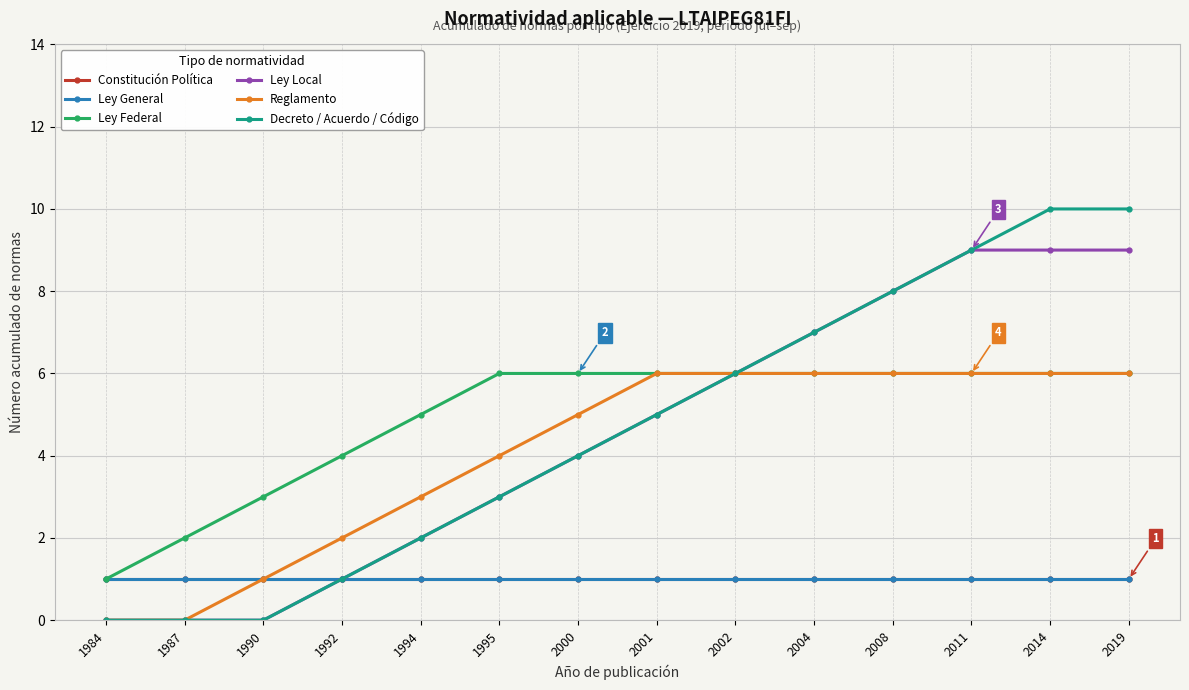

Reading left to right, transcribe all the data shown in this chart.

Constitución Política: 1984=1	1987=1	1990=1	1992=1	1994=1	1995=1	2000=1	2001=1	2002=1	2004=1	2008=1	2011=1	2014=1	2019=1
Ley General: 1984=1	1987=1	1990=1	1992=1	1994=1	1995=1	2000=1	2001=1	2002=1	2004=1	2008=1	2011=1	2014=1	2019=1
Ley Federal: 1984=1	1987=2	1990=3	1992=4	1994=5	1995=6	2000=6	2001=6	2002=6	2004=6	2008=6	2011=6	2014=6	2019=6
Ley Local: 1984=0	1987=0	1990=0	1992=1	1994=2	1995=3	2000=4	2001=5	2002=6	2004=7	2008=8	2011=9	2014=9	2019=9
Reglamento: 1984=0	1987=0	1990=1	1992=2	1994=3	1995=4	2000=5	2001=6	2002=6	2004=6	2008=6	2011=6	2014=6	2019=6
Decreto / Acuerdo / Código: 1984=0	1987=0	1990=0	1992=1	1994=2	1995=3	2000=4	2001=5	2002=6	2004=7	2008=8	2011=9	2014=10	2019=10